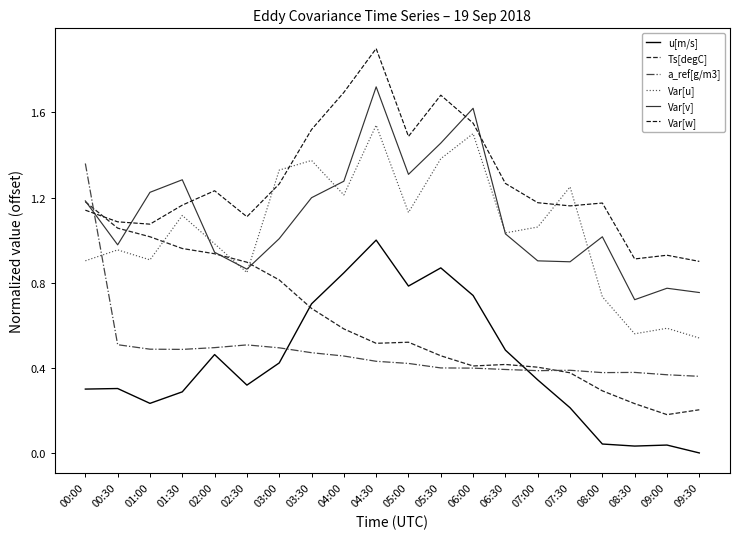

What is the sum of the a_ref[g/m3] values at 04:00 and 01:30?

0.9